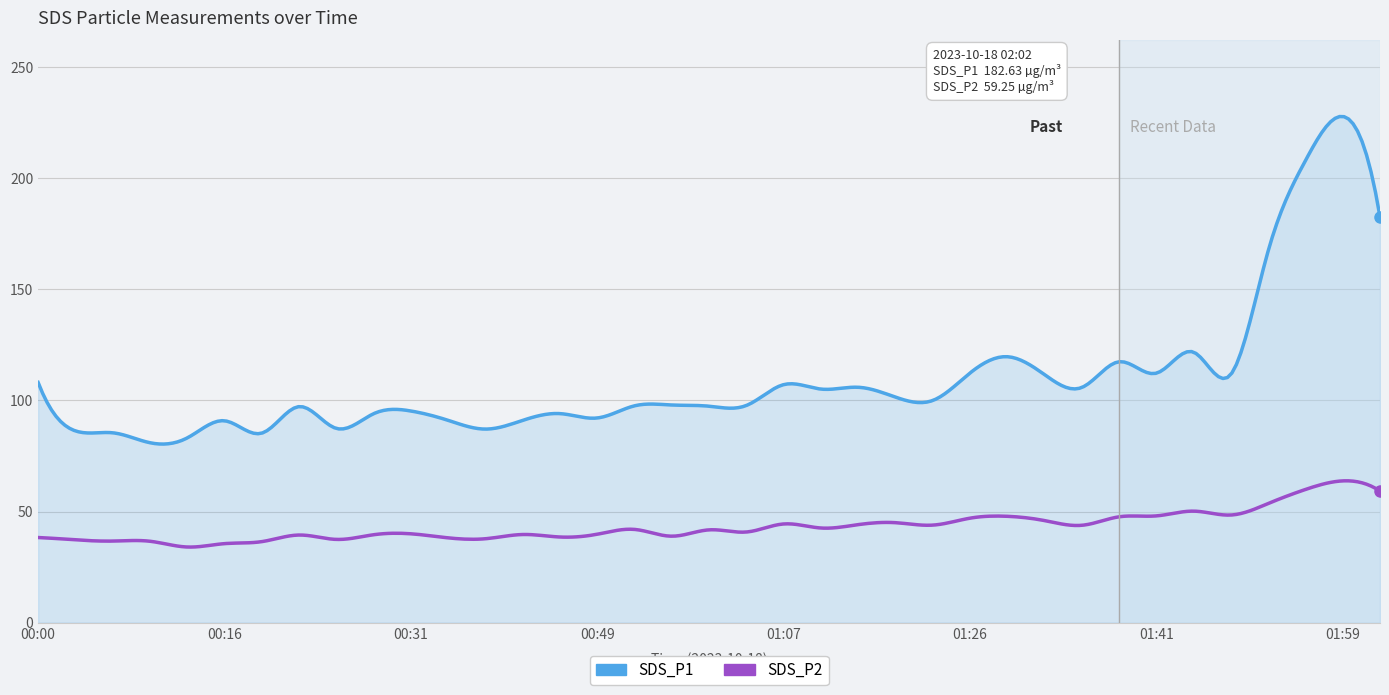

Which series has the largest total across all categories?

SDS_P1